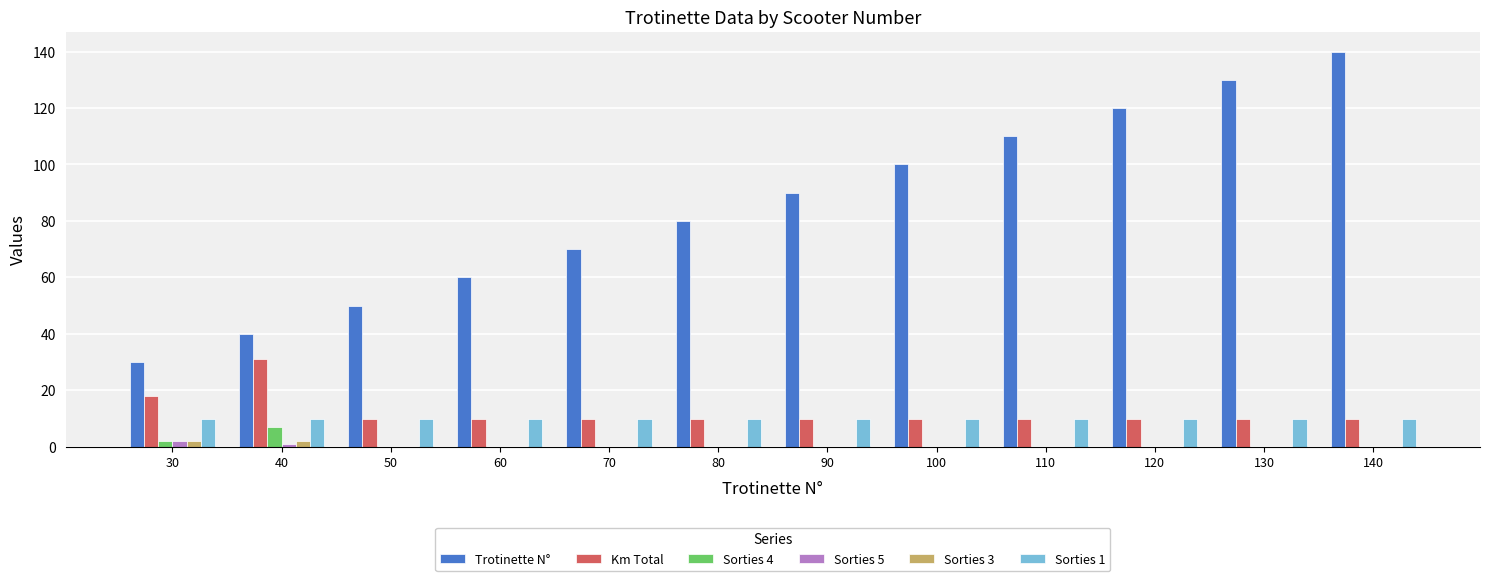

Count the number of categories in the chart.

12